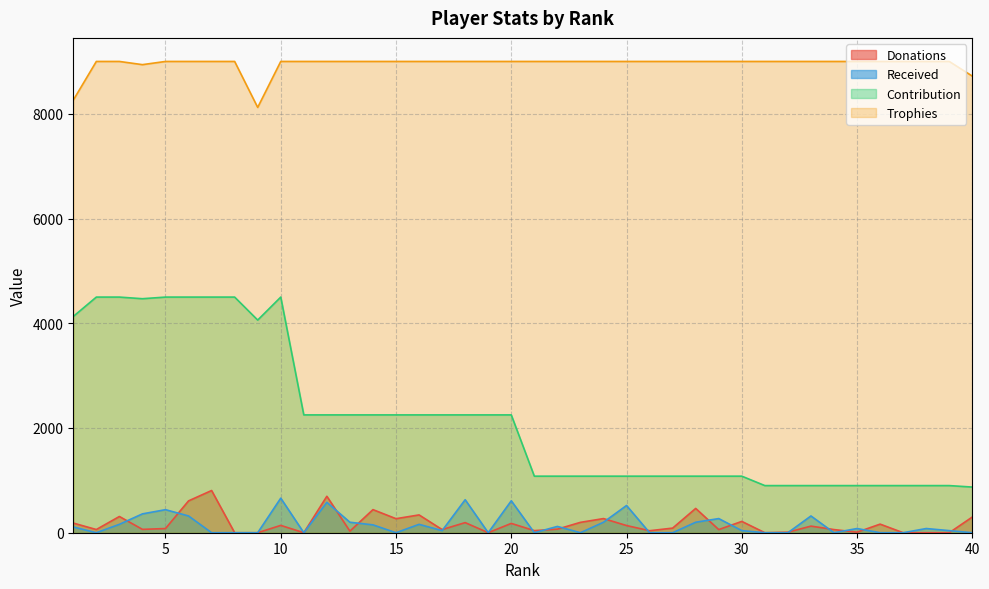

Reading left to right, what are all the values shown in this chart?

Donations: 1=184	2=61	3=310	4=64	5=80	6=608	7=806	8=0	9=0	10=140	11=0	12=696	13=30	14=441	15=268	16=340	17=60	18=193	19=0	20=178	21=40	22=68	23=198	24=270	25=137	26=38	27=88	28=464	29=60	30=216	31=0	32=10	33=126	34=60	35=10	36=164	37=0	38=0	39=0	40=300
Received: 1=110	2=0	3=160	4=360	5=440	6=320	7=0	8=0	9=0	10=660	11=0	12=580	13=200	14=150	15=0	16=160	17=40	18=630	19=0	20=610	21=0	22=120	23=0	24=200	25=520	26=0	27=0	28=200	29=270	30=40	31=0	32=0	33=320	34=0	35=80	36=0	37=0	38=80	39=40	40=0
Contribution: 1=4130	2=4500	3=4500	4=4469	5=4500	6=4500	7=4500	8=4500	9=4061	10=4500	11=2250	12=2250	13=2250	14=2250	15=2250	16=2250	17=2250	18=2250	19=2250	20=2250	21=1080	22=1080	23=1080	24=1080	25=1080	26=1080	27=1080	28=1080	29=1080	30=1080	31=900	32=900	33=900	34=900	35=900	36=900	37=900	38=900	39=900	40=872
Trophies: 1=8261	2=9000	3=9000	4=8939	5=9000	6=9000	7=9000	8=9000	9=8122	10=9000	11=9000	12=9000	13=9000	14=9000	15=9000	16=9000	17=9000	18=9000	19=9000	20=9000	21=9000	22=9000	23=9000	24=9000	25=9000	26=9000	27=9000	28=9000	29=9000	30=9000	31=9000	32=9000	33=9000	34=9000	35=9000	36=9000	37=9000	38=9000	39=9000	40=8720